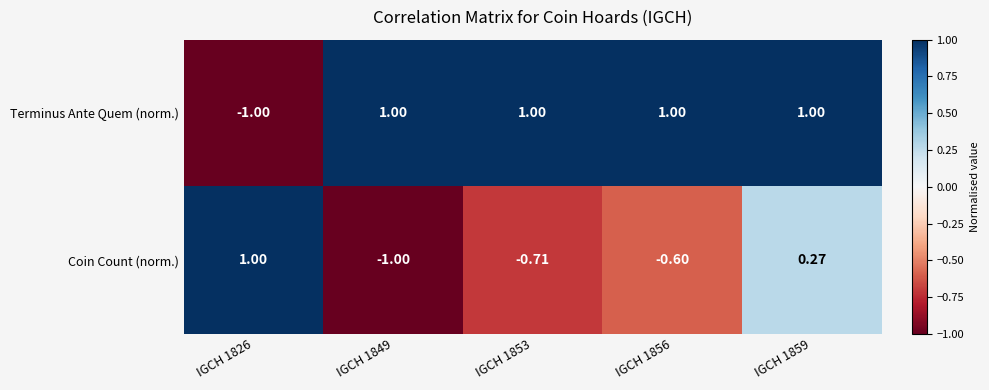

At which category is the sum across all series the highest?

IGCH 1859